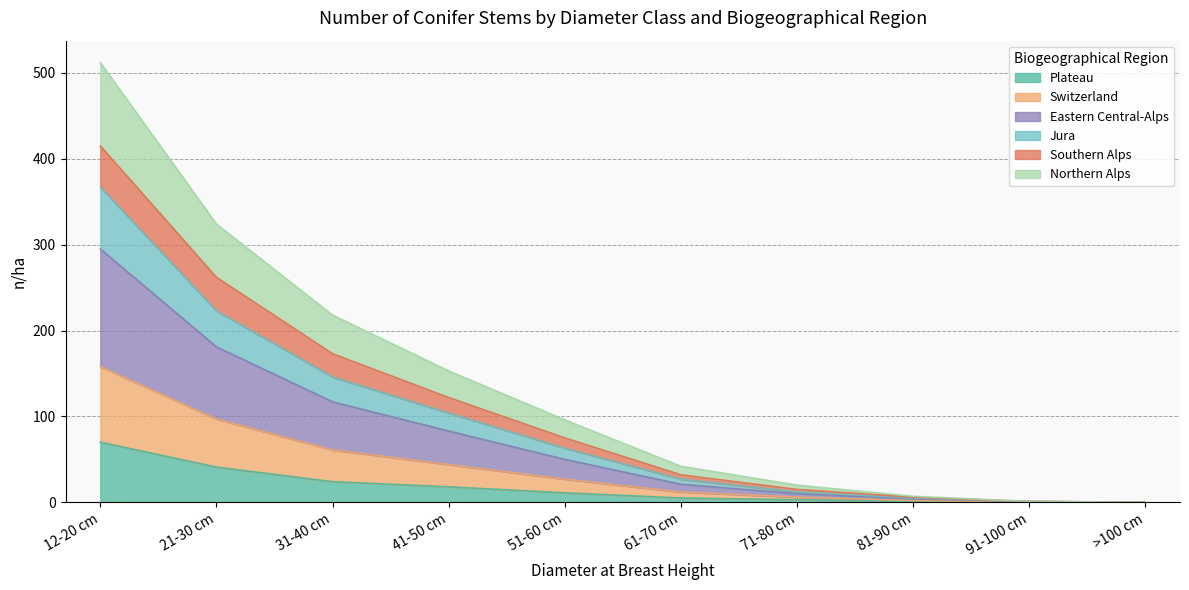

What is the maximum value for Plateau?

70